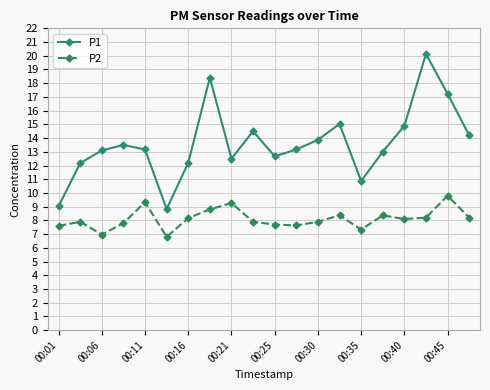

What is the value of the P1 point at the 5th from the left?

13.2